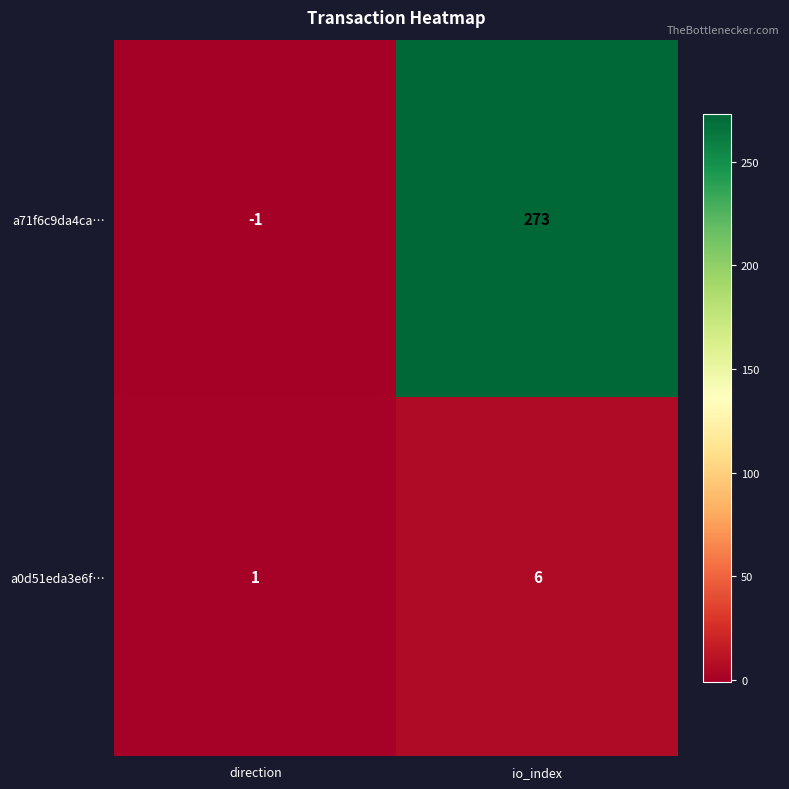

How many values in the a0d51eda3e6f… series are below 6?

1